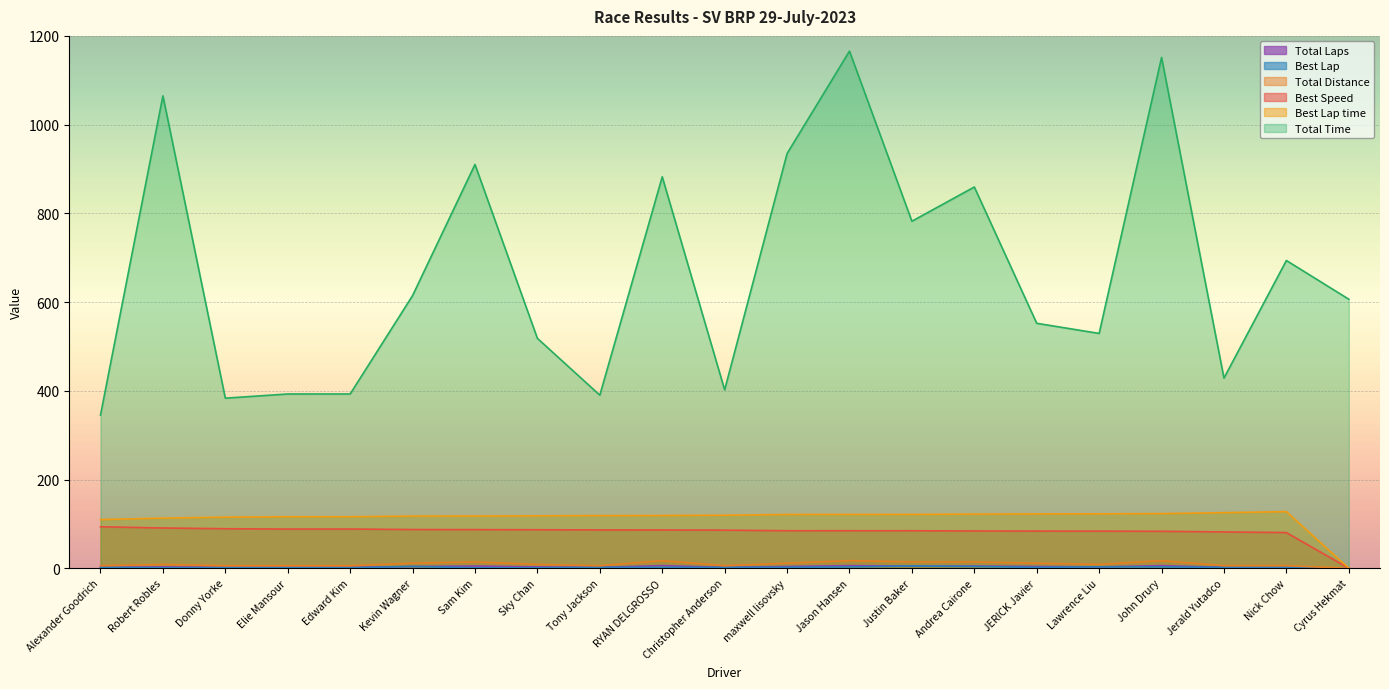

Where does the Best Lap time series first go above 118?

Sky Chan